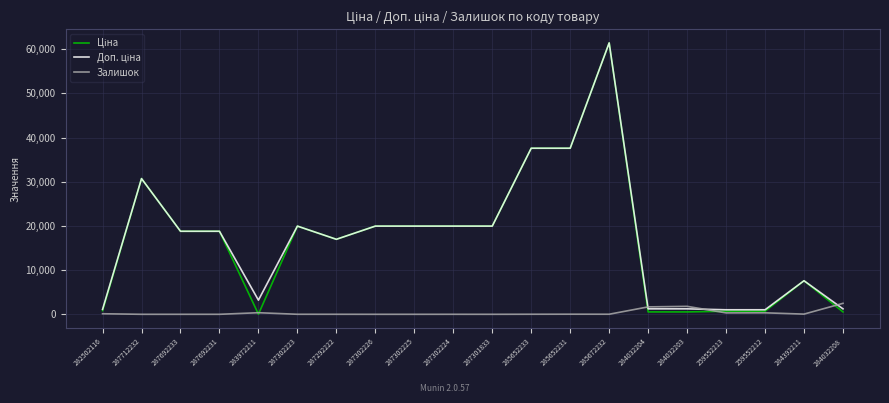

At which category is the sum across all series the highest?

285672232